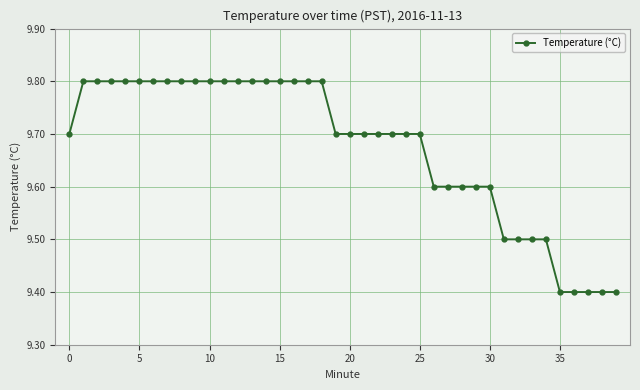

What is the sum of all values?

387.0